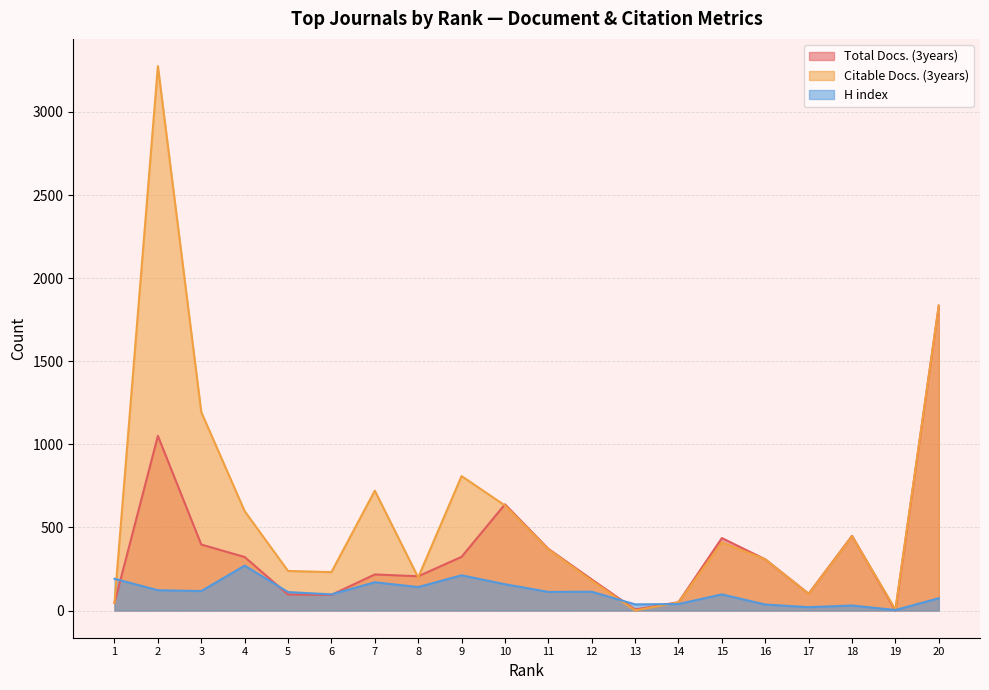

Which series has the largest range (max minus min)?

Citable Docs. (3years)